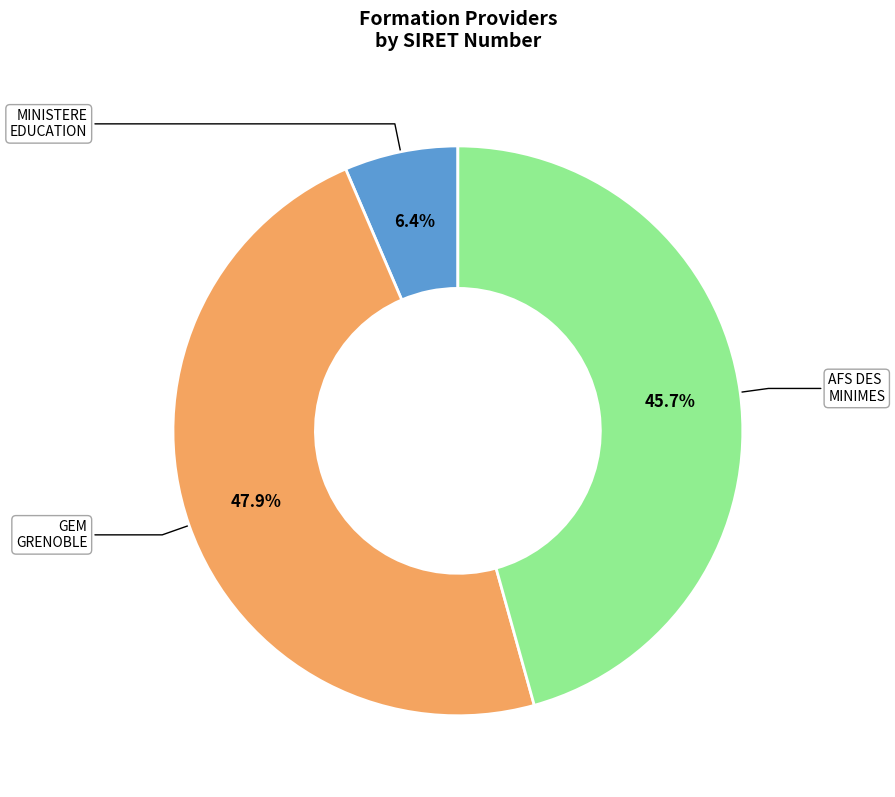

Is there any slice that represents more than half of the pie?

No